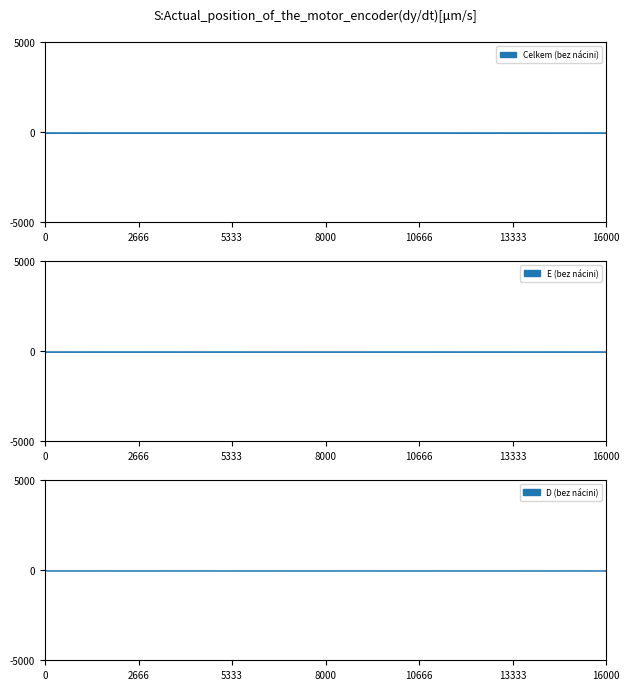

Which series has the largest range (max minus min)?

Celkem (bez nácini)